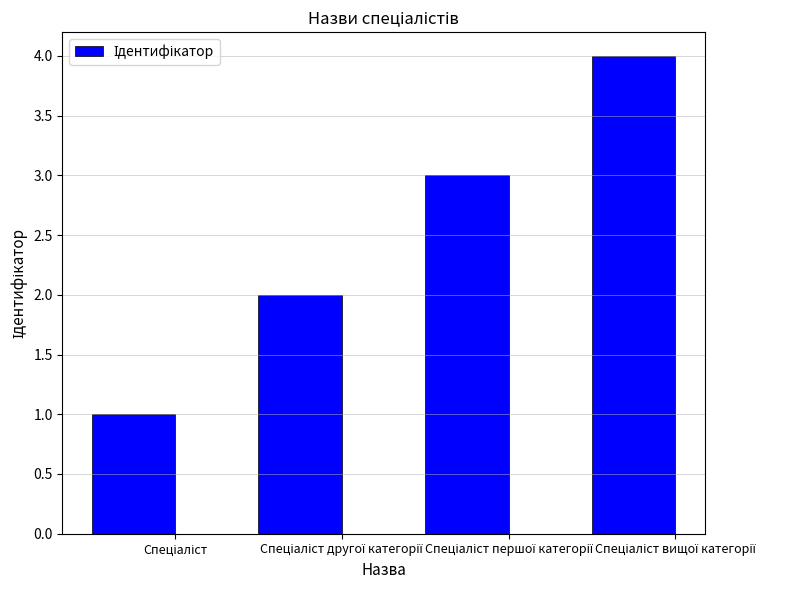

How many categories are shown in the chart?

4